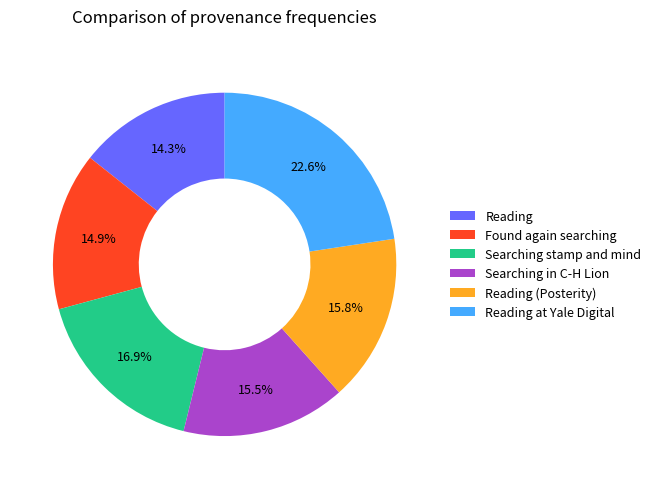

What is the smallest slice in the pie chart?

Reading